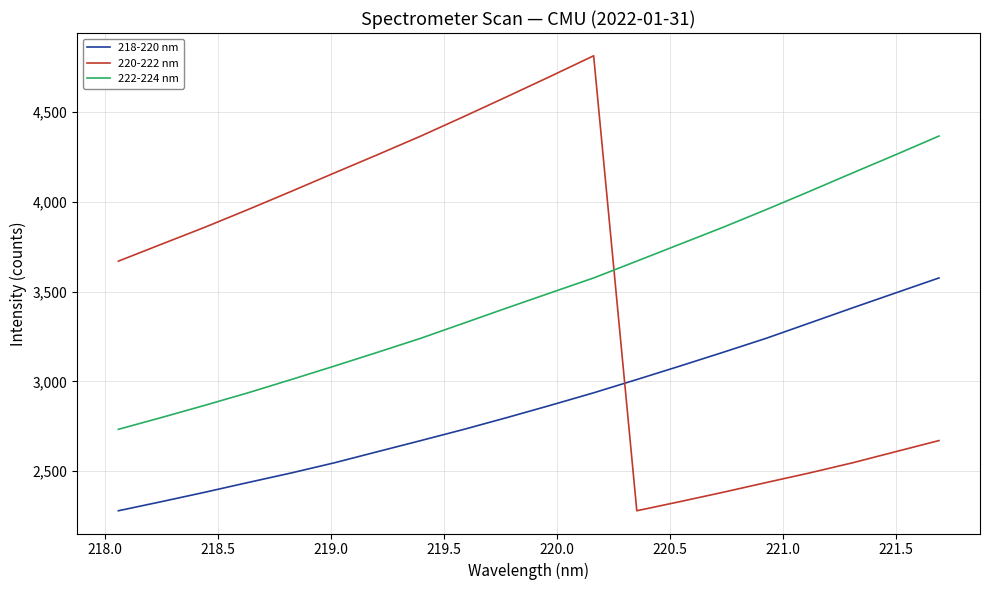

What is the smallest value displayed?

2280.4